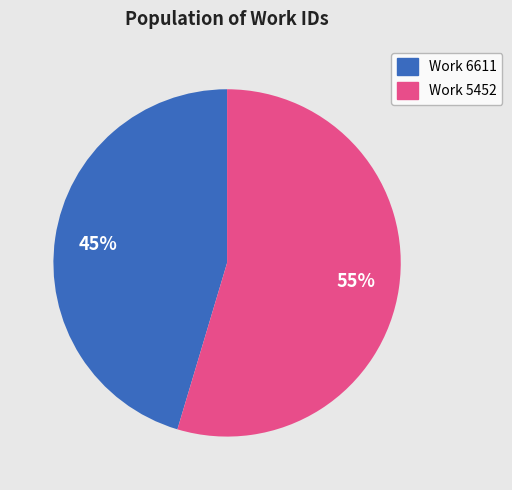

To the nearest percent, what is the combined percentage of Work 5452 and Work 6611?

100%